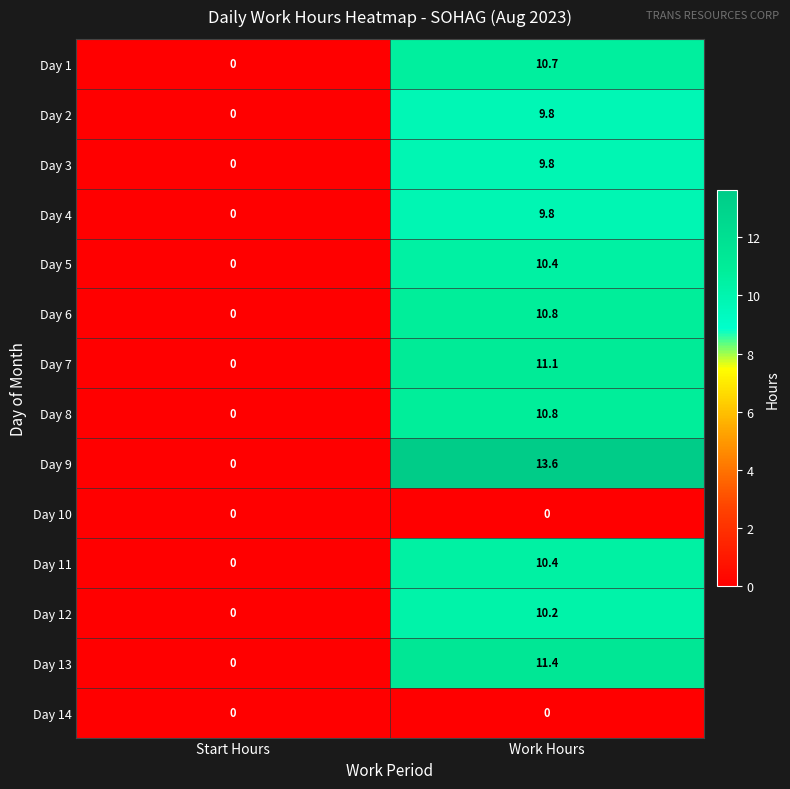

Is it true that Day 7 equals 11.1 at Work Hours?

True